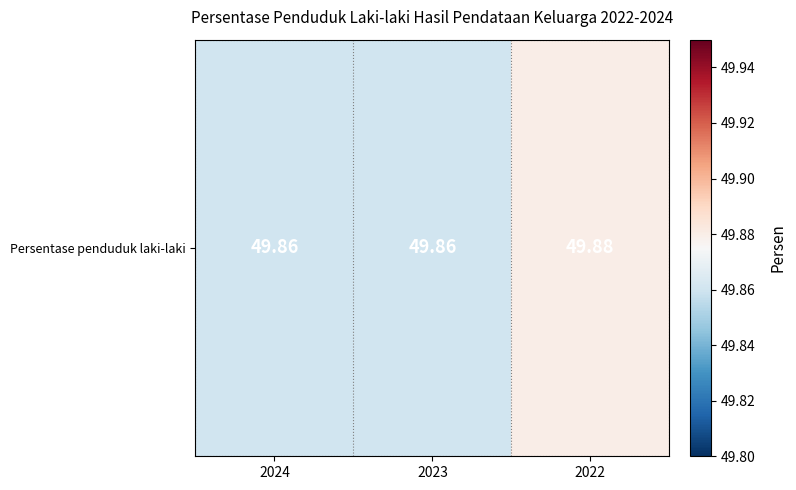

What is the sum of all values?

149.6